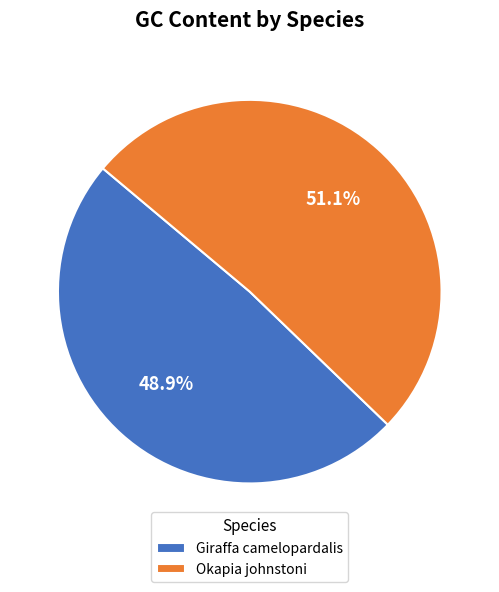

How many segments does this pie chart have?

2